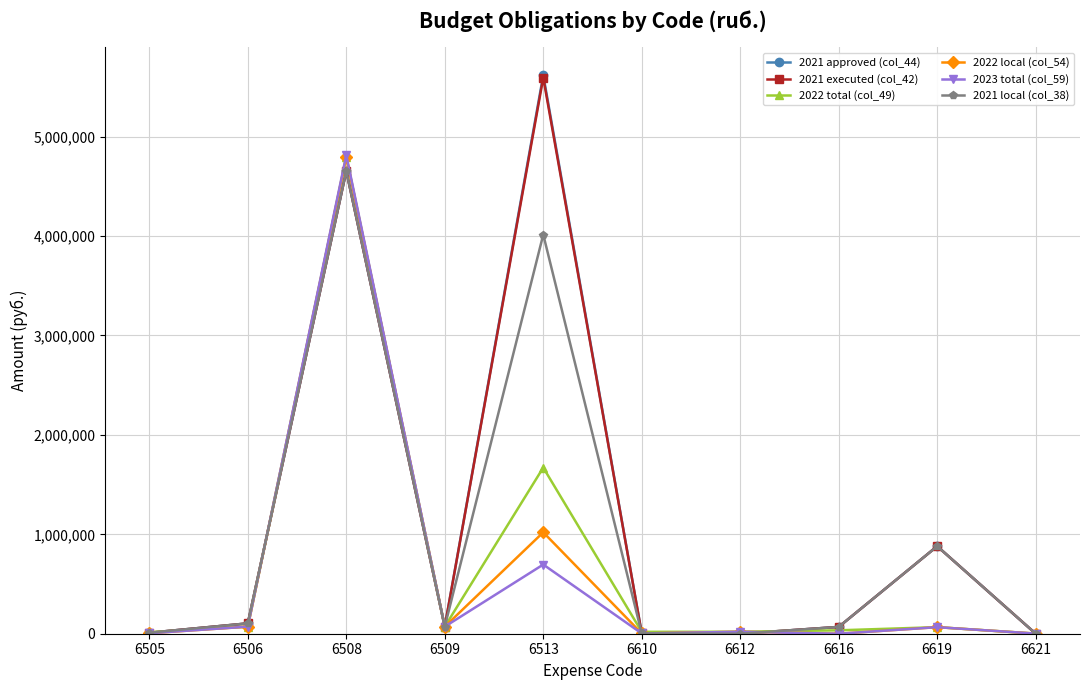

What is the maximum value shown in the chart?

5618800